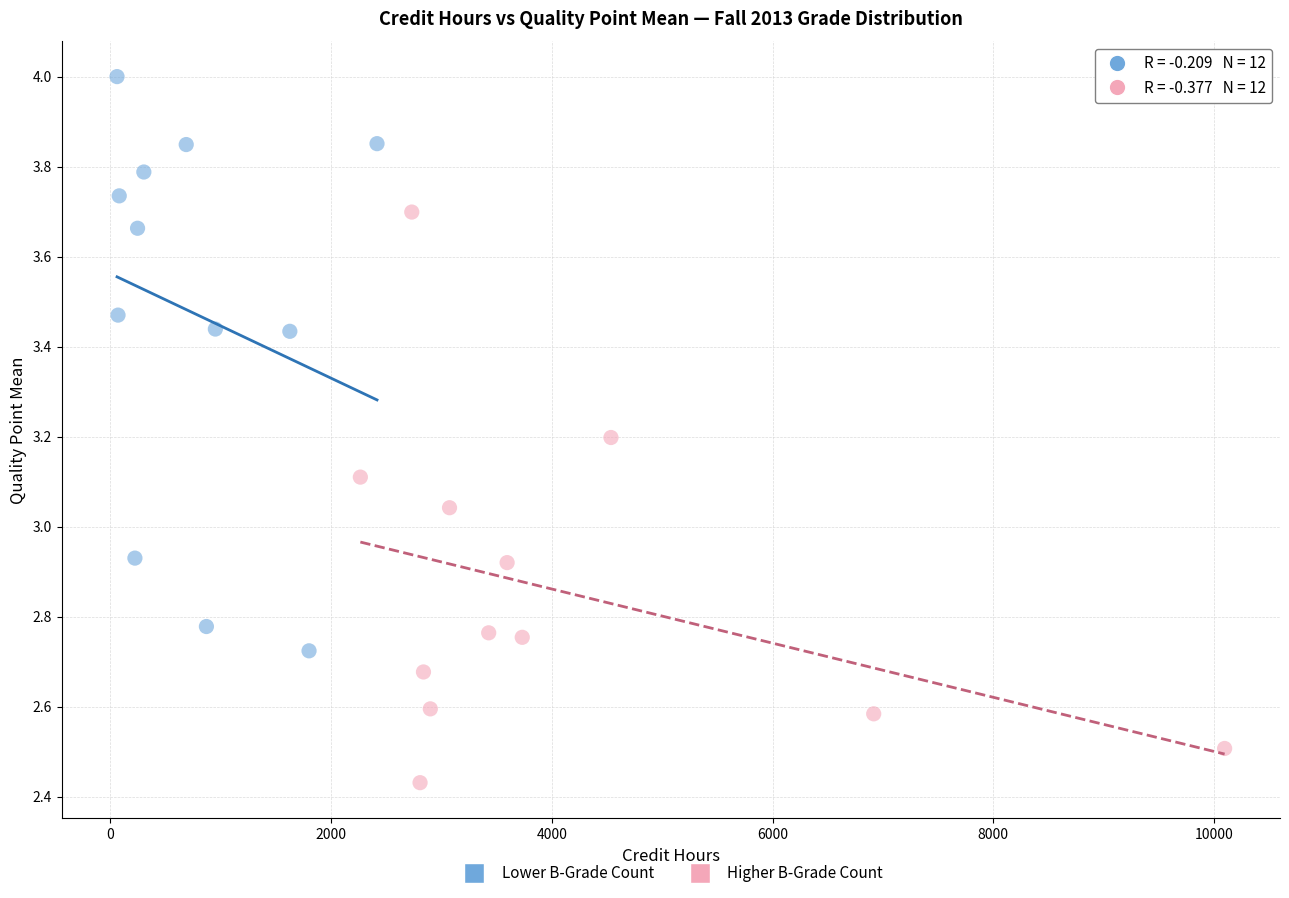

Which series reaches the minimum Y coordinate?

Higher B-Grade Count